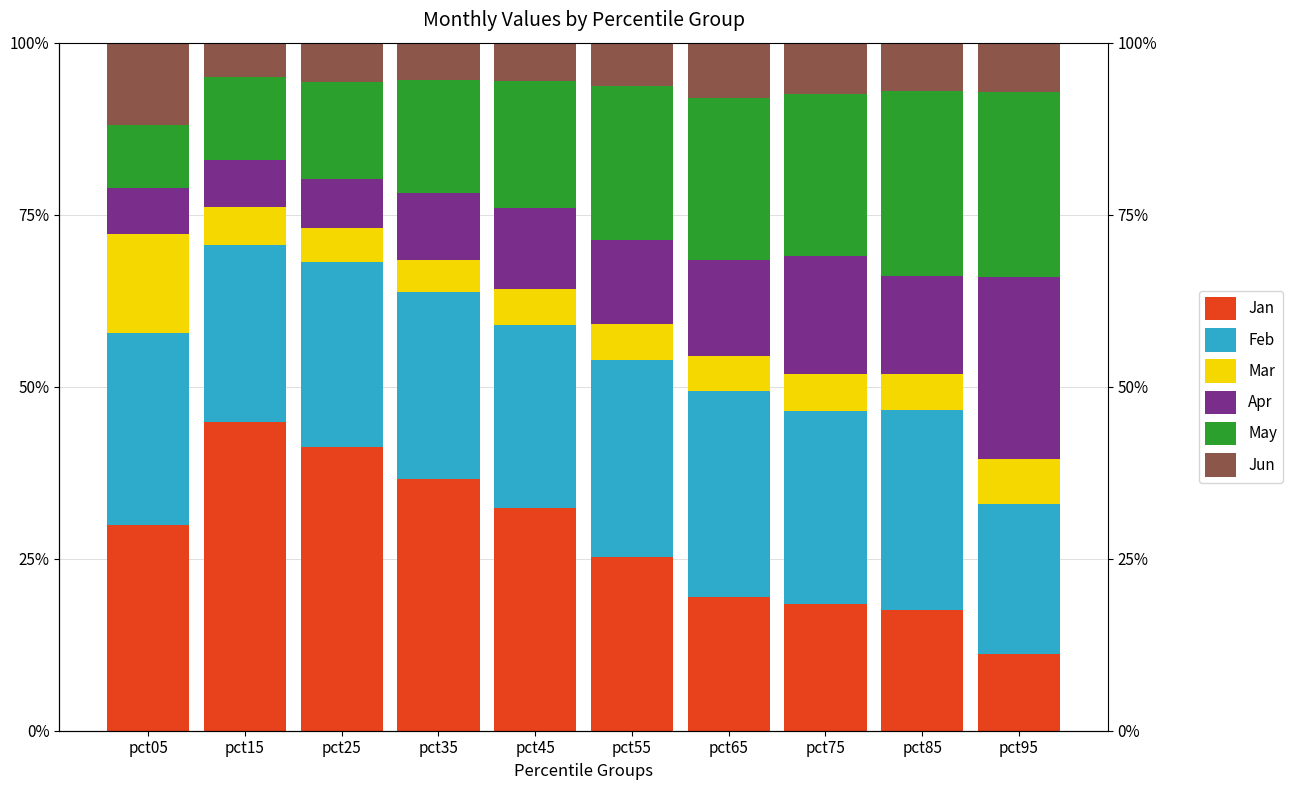

At which category is the sum across all series the highest?

pct15